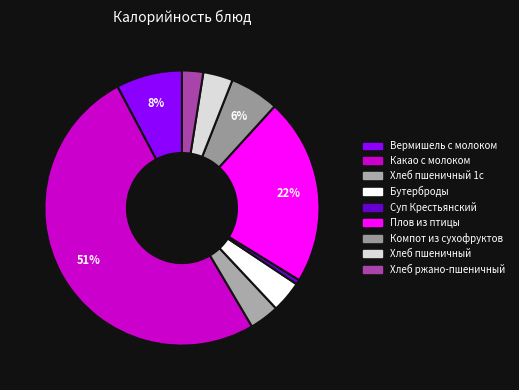

Which has a higher value, Вермишель с молоком or Какао с молоком?

Какао с молоком